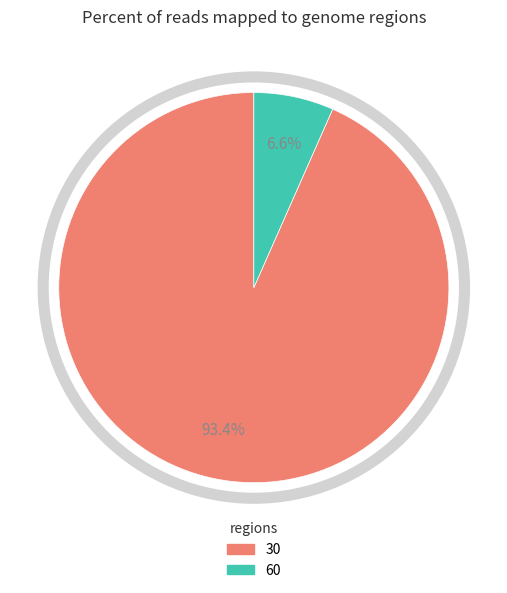

Is there a majority slice in this chart?

Yes